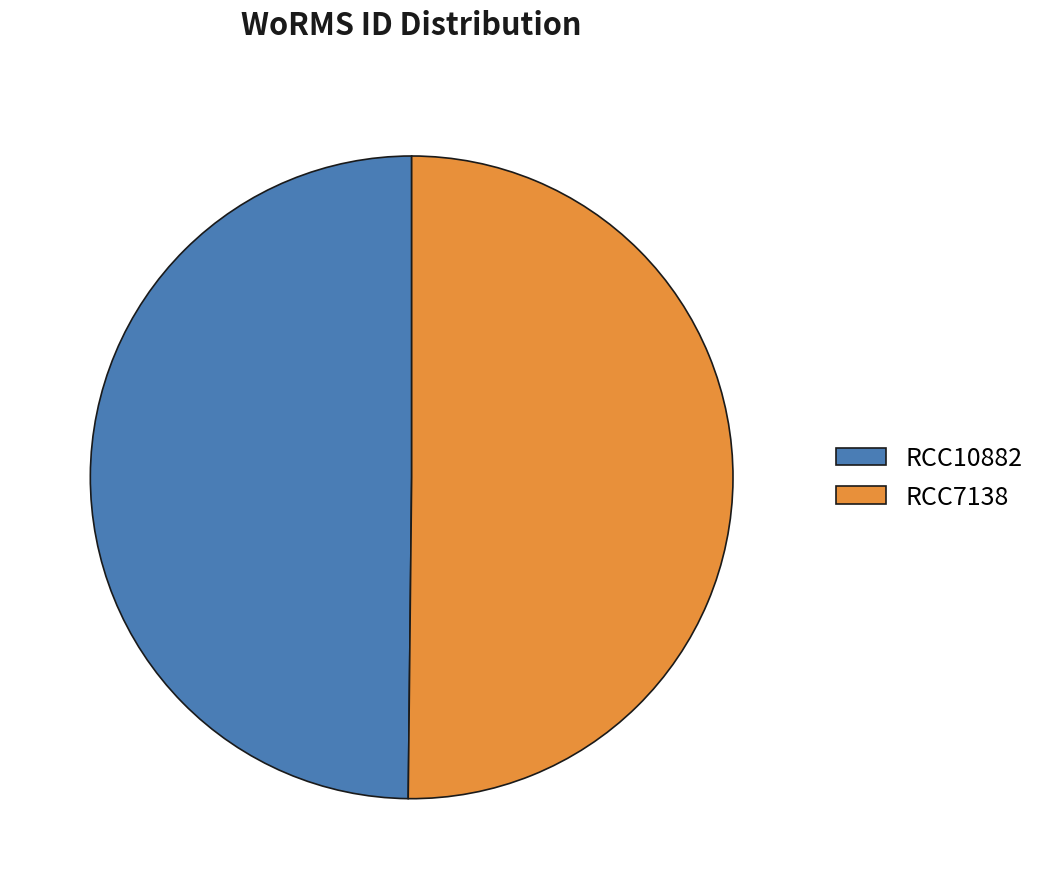

True or false: RCC10882 accounts for 64% of the total.

False